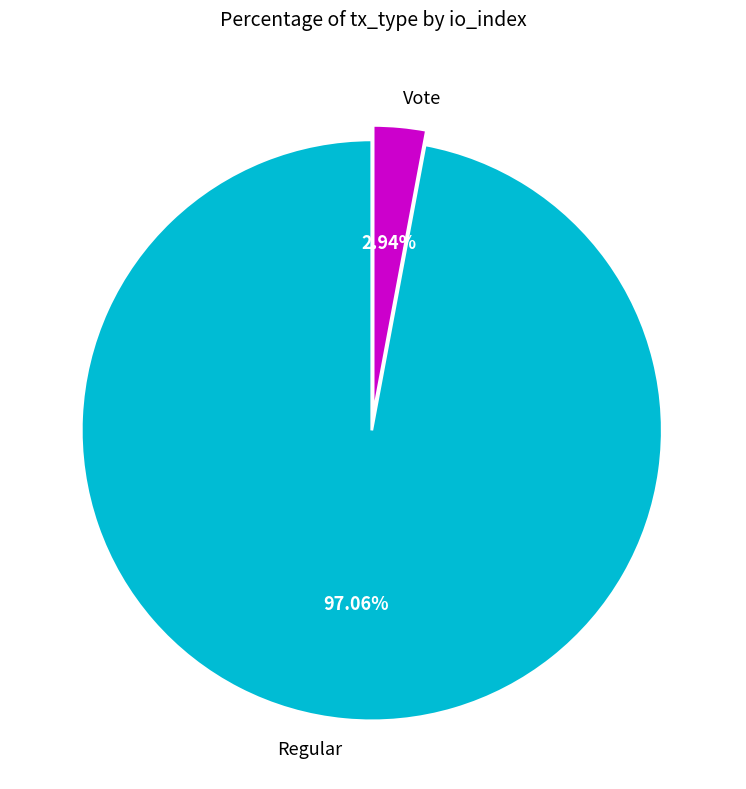

Does Vote represent more than half of the total?

No